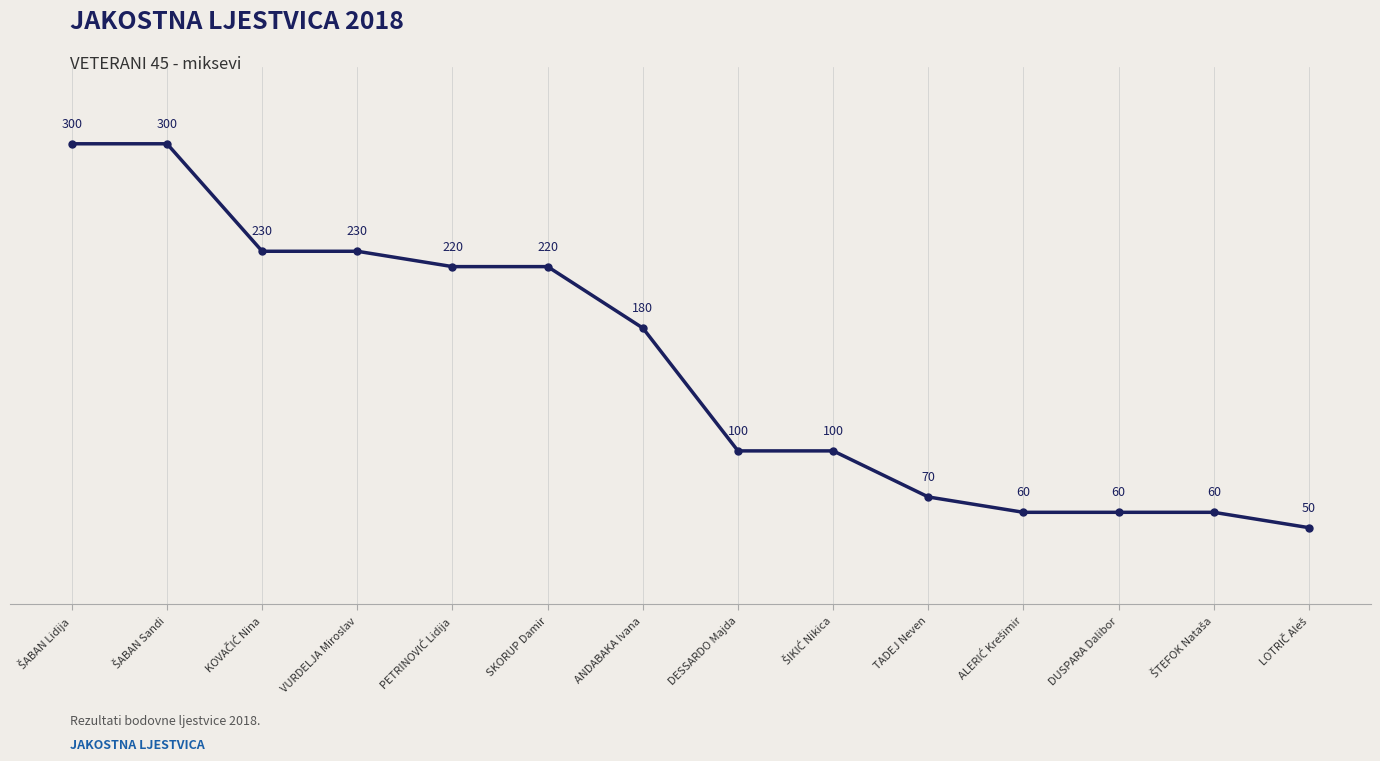

What is the value of the 3rd point from the left?

230